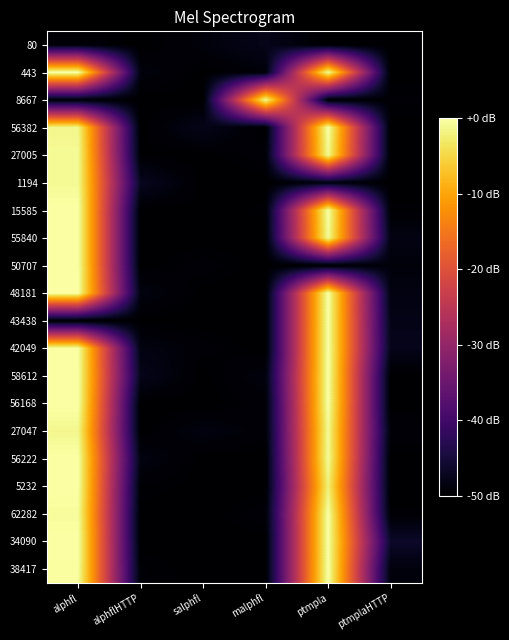

How many distinct data groups are displayed?

20